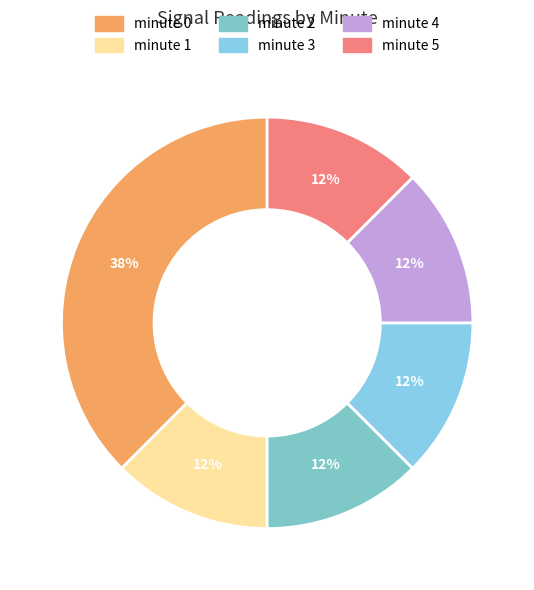

Is there a majority slice in this chart?

No